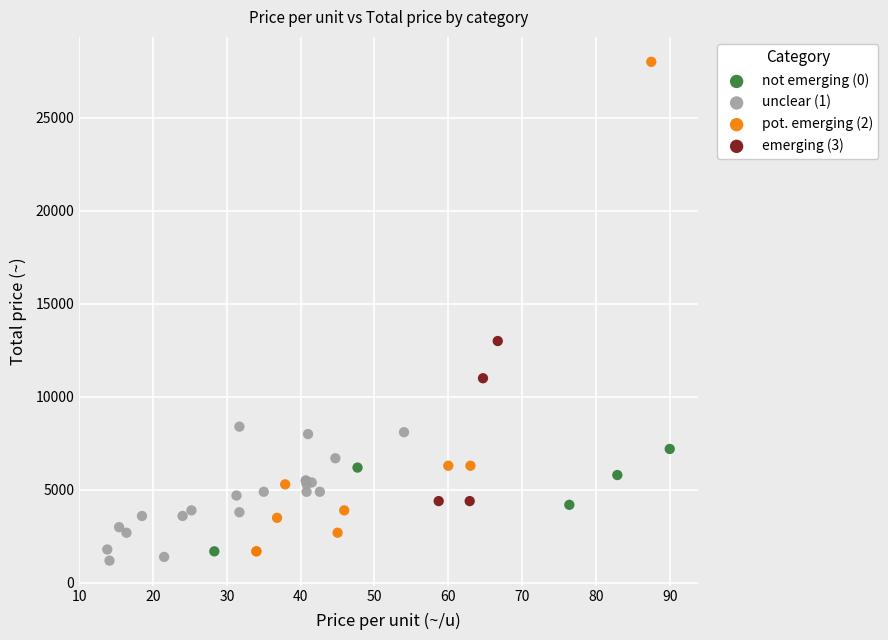

Which series contains the highest Y value?

pot. emerging (2)